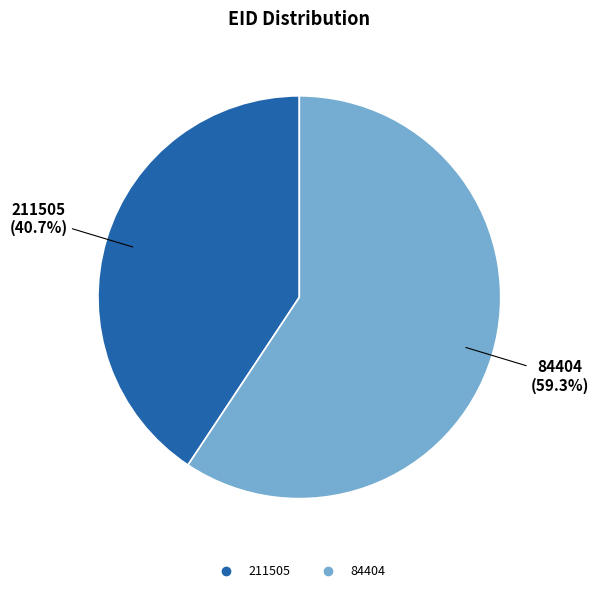

Approximately how many times larger is the value at 84404 compared to 211505?

1.5